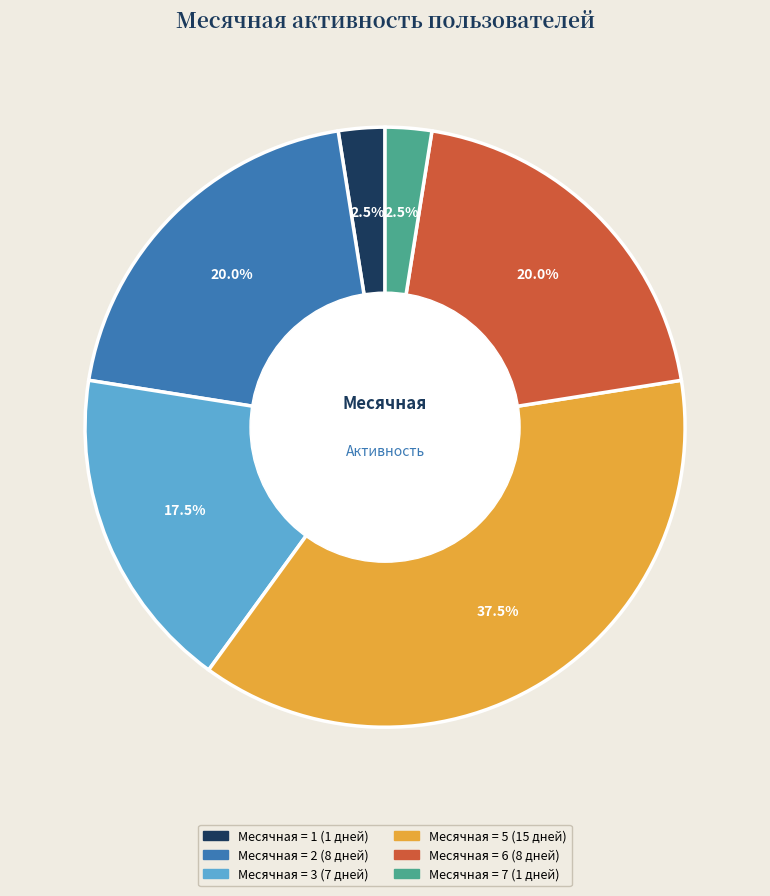

Is there any slice that represents more than half of the pie?

No